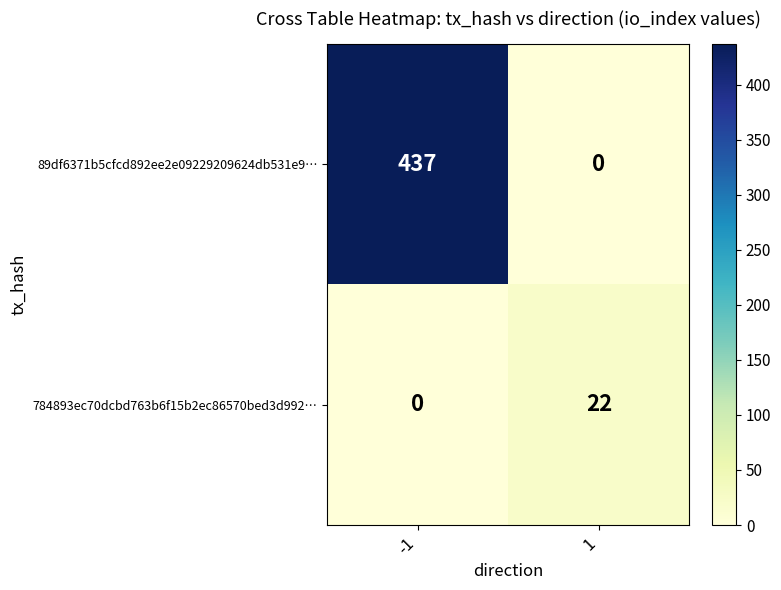

What is the difference between the 89df6371b5cfcd892ee2e09229209624db531e9… values at 1 and -1?

437